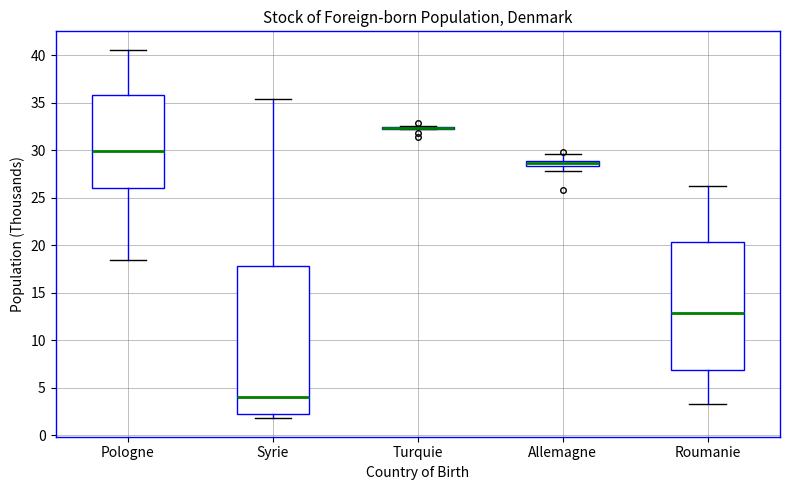

Comparing the boxes themselves (not the whiskers), which one is the tallest?

Syrie